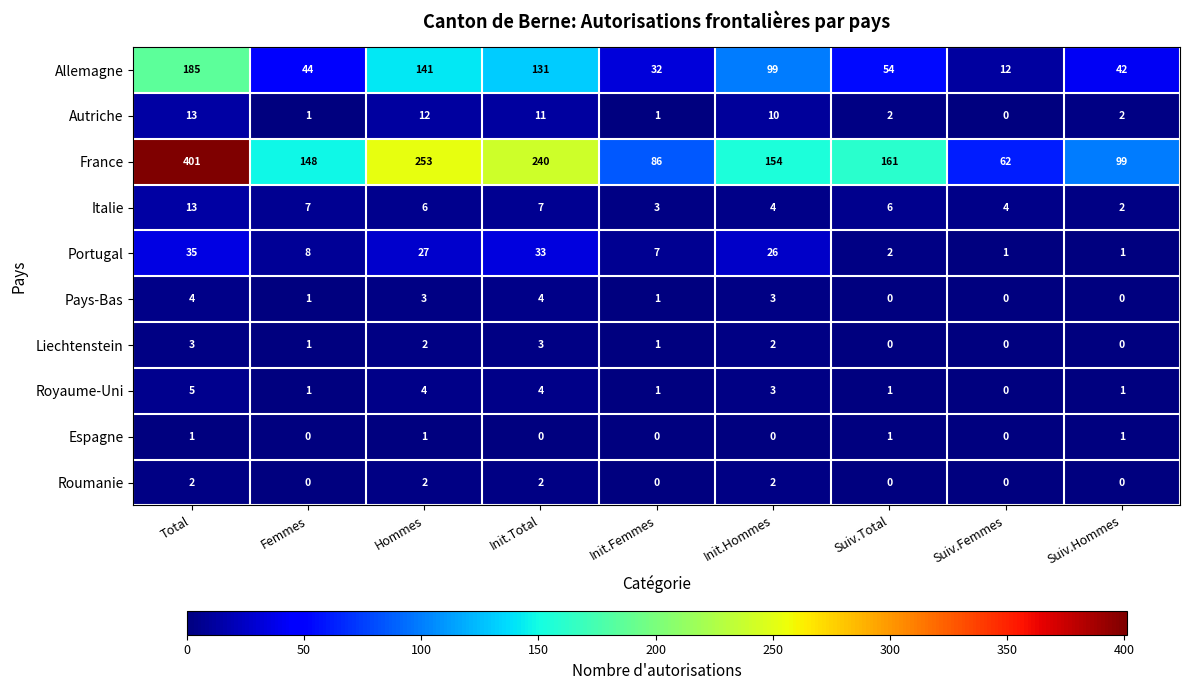

What is the difference between the maximum and minimum values in the Autriche series?

13